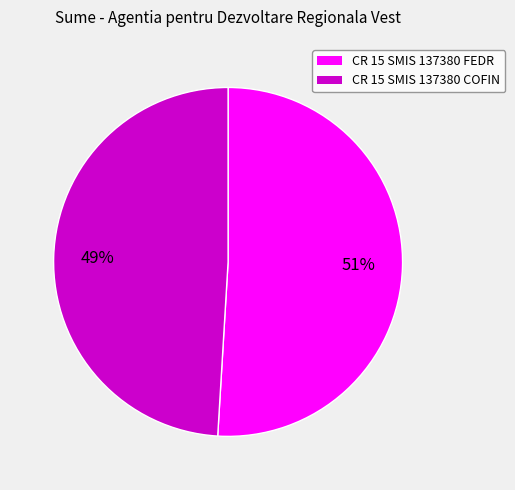

To the nearest percent, what is the combined percentage of CR 15 SMIS 137380 COFIN and CR 15 SMIS 137380 FEDR?

100%